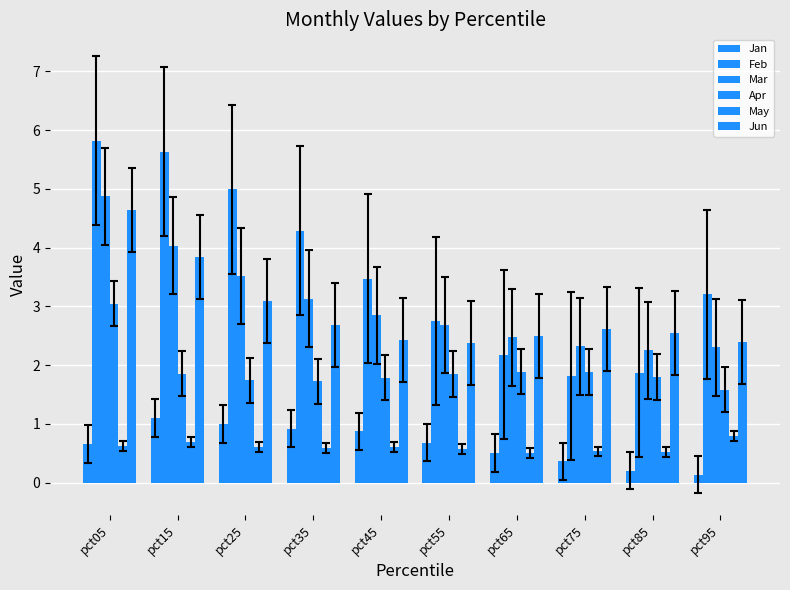

How many bars are there in each group?

6